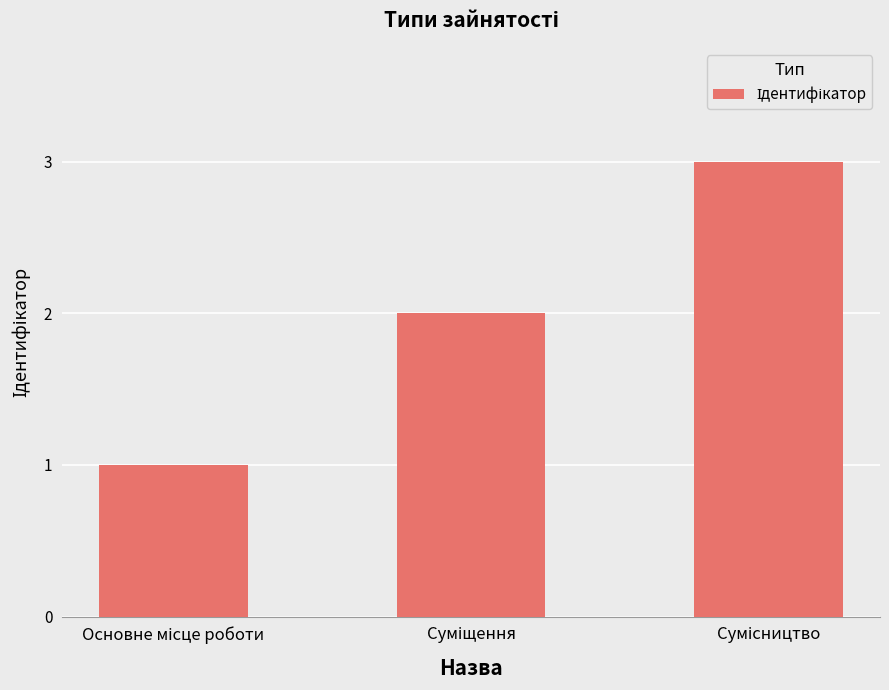

What is the average value?

2